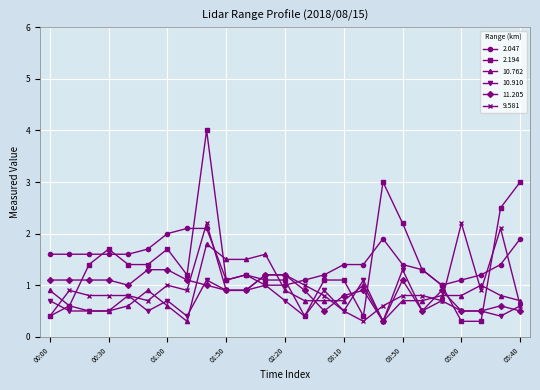

Count the number of data series in this chart.

6